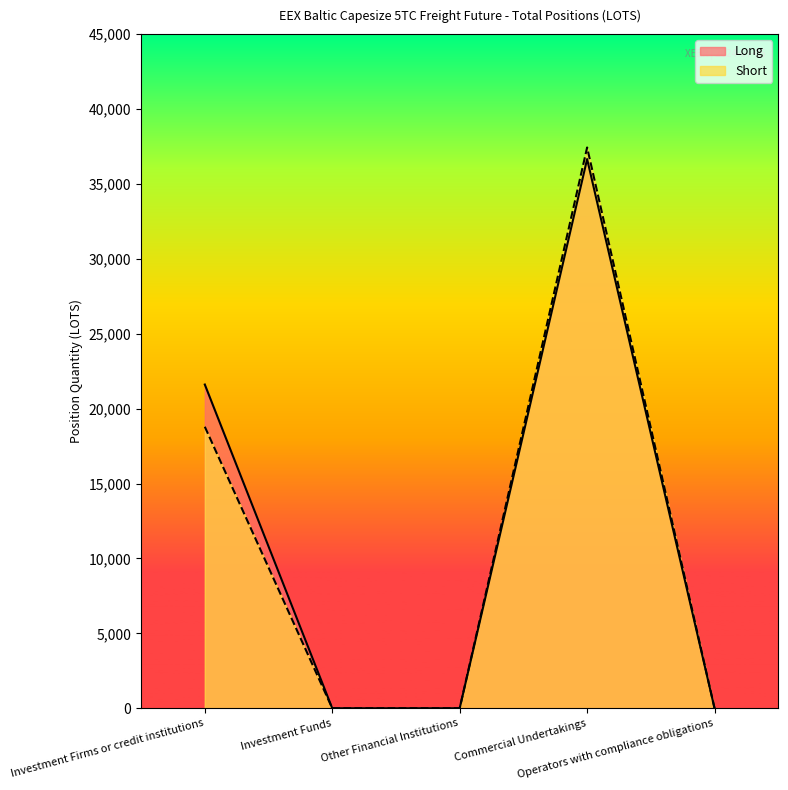

How many interior local peaks does the Short series have?

1